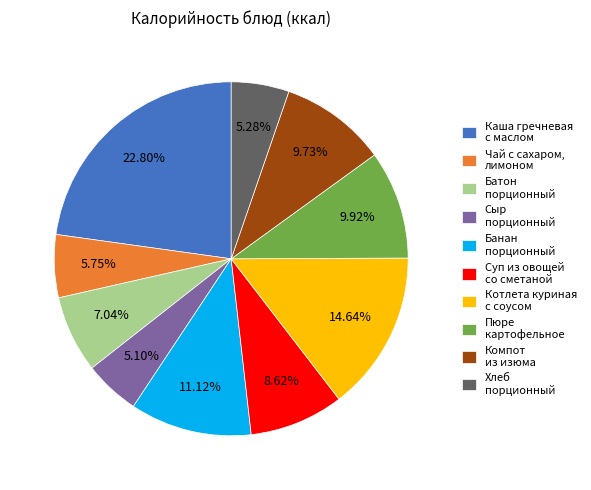

Rank the categories by value from highest to lowest.

Каша гречневая с маслом, Котлета куриная с соусом, Банан порционный, Пюре картофельное, Компот из изюма, Суп из овощей со сметаной, Батон порционный, Чай с сахаром, лимоном, Хлеб порционный, Сыр порционный